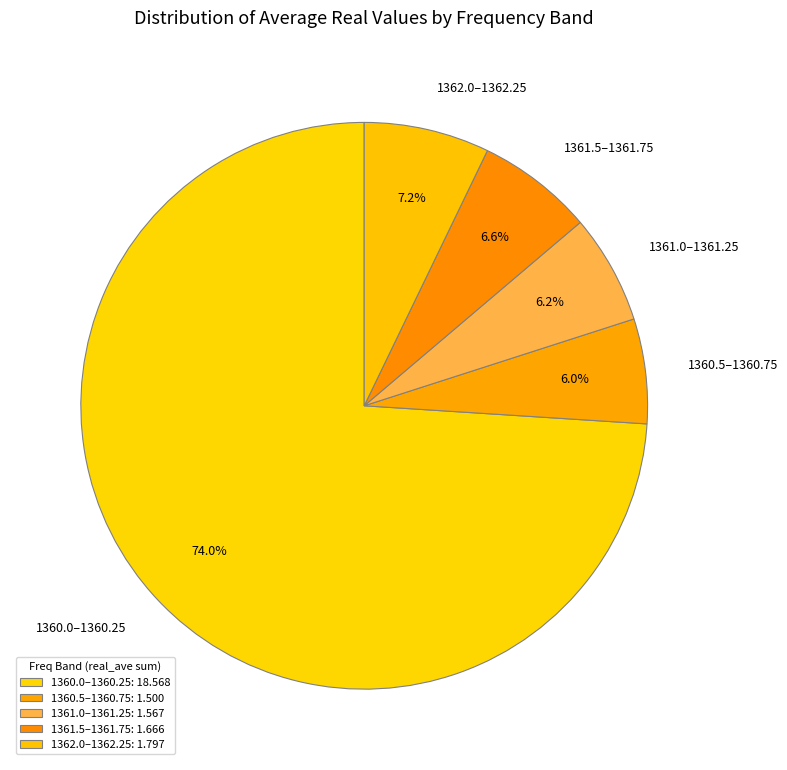

Does 1361.0–1361.25 represent more than half of the total?

No